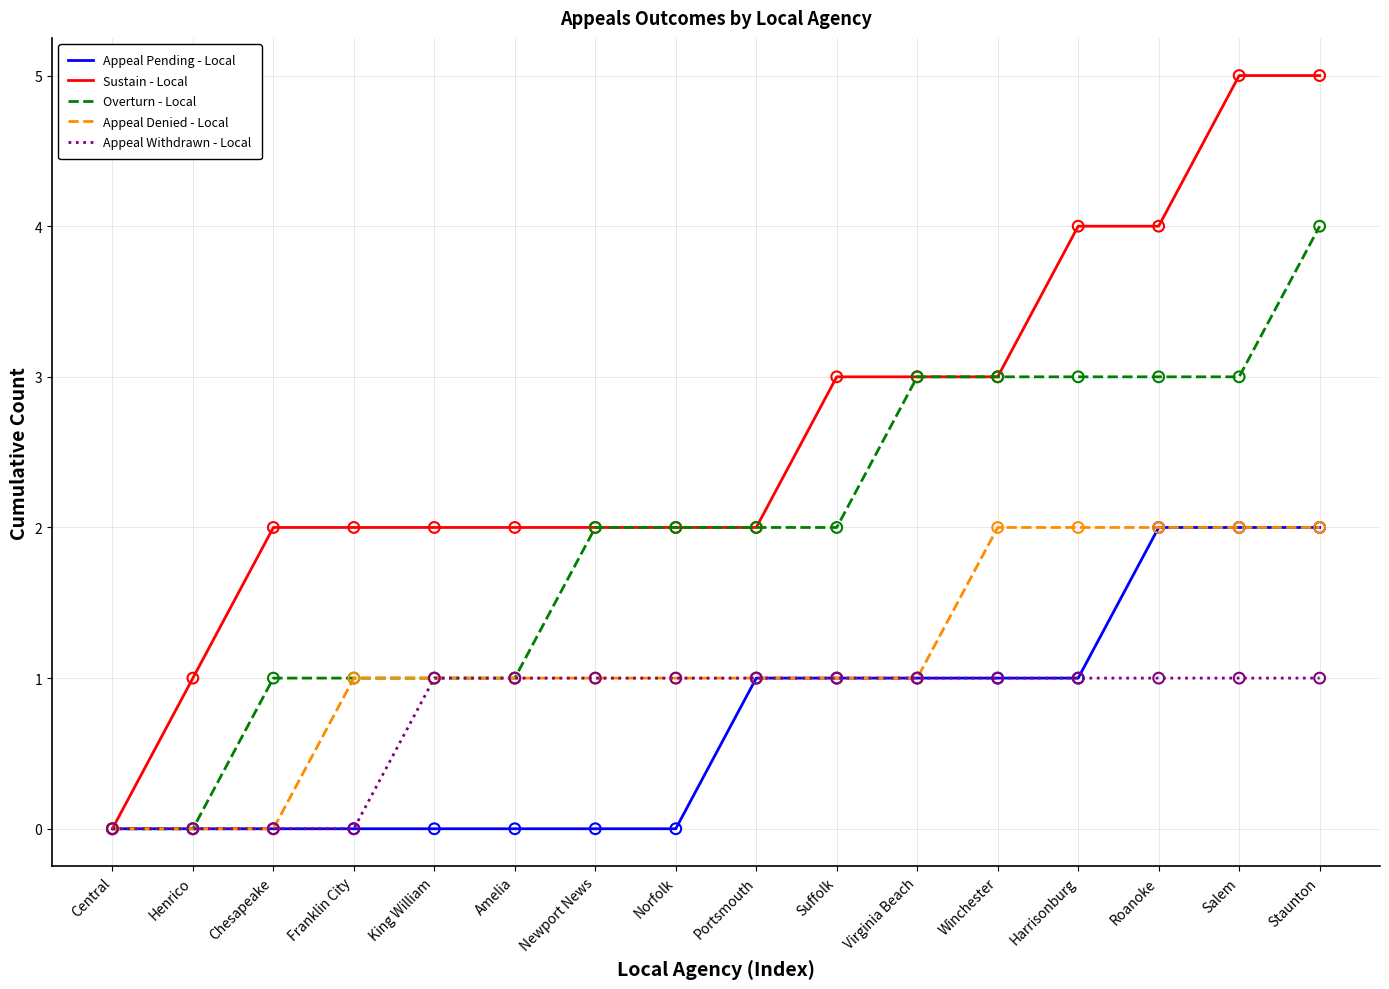

Which series has the largest total across all categories?

Sustain - Local